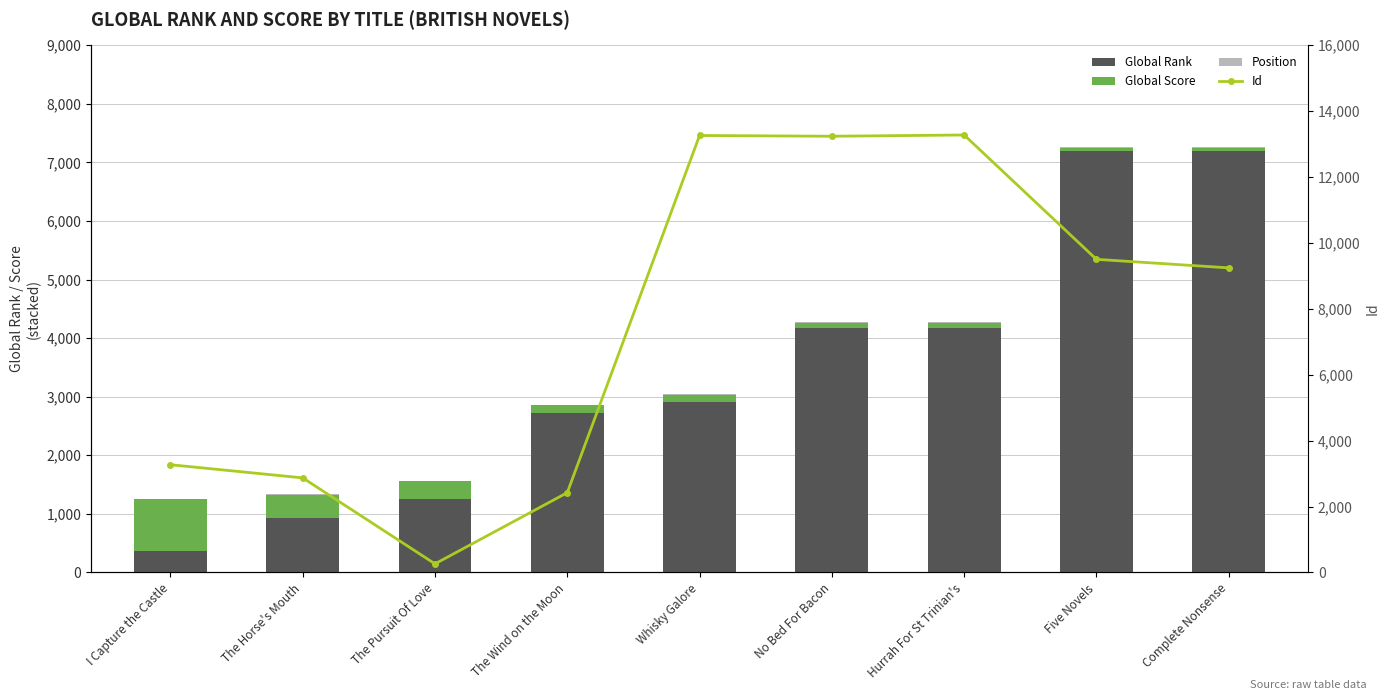

Reading left to right, extract all data points from this chart.

Global Rank: I Capture the Castle=372	The Horse's Mouth=924	The Pursuit Of Love=1259	The Wind on the Moon=2725	Whisky Galore=2908	No Bed For Bacon=4168	Hurrah For St Trinian's=4168	Five Novels=7202	Complete Nonsense=7202
Global Score: I Capture the Castle=888	The Horse's Mouth=405	The Pursuit Of Love=307	The Wind on the Moon=138	Whisky Galore=129	No Bed For Bacon=96	Hurrah For St Trinian's=96	Five Novels=45	Complete Nonsense=45
Position: I Capture the Castle=1	The Horse's Mouth=2	The Pursuit Of Love=3	The Wind on the Moon=4	Whisky Galore=5	No Bed For Bacon=6	Hurrah For St Trinian's=7	Five Novels=8	Complete Nonsense=9
Id: I Capture the Castle=3269	The Horse's Mouth=2870	The Pursuit Of Love=261	The Wind on the Moon=2421	Whisky Galore=13262	No Bed For Bacon=13239	Hurrah For St Trinian's=13277	Five Novels=9503	Complete Nonsense=9244